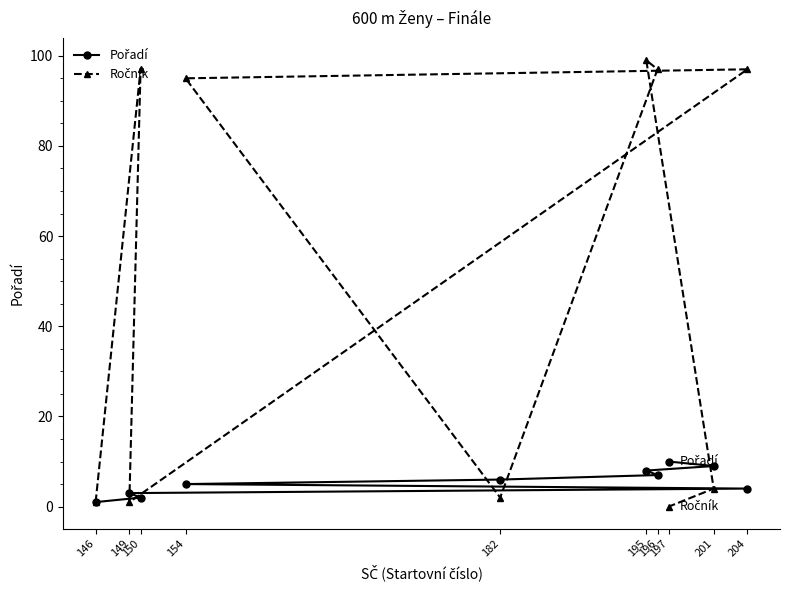

What is the difference between the second highest and minimum values in the Ročník series?

97